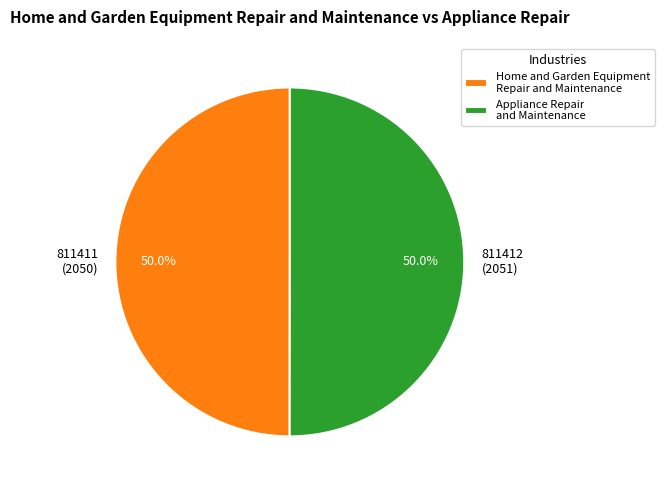

Approximately how many times larger is the value at 811411 (2050) compared to 811412 (2051)?

1.0